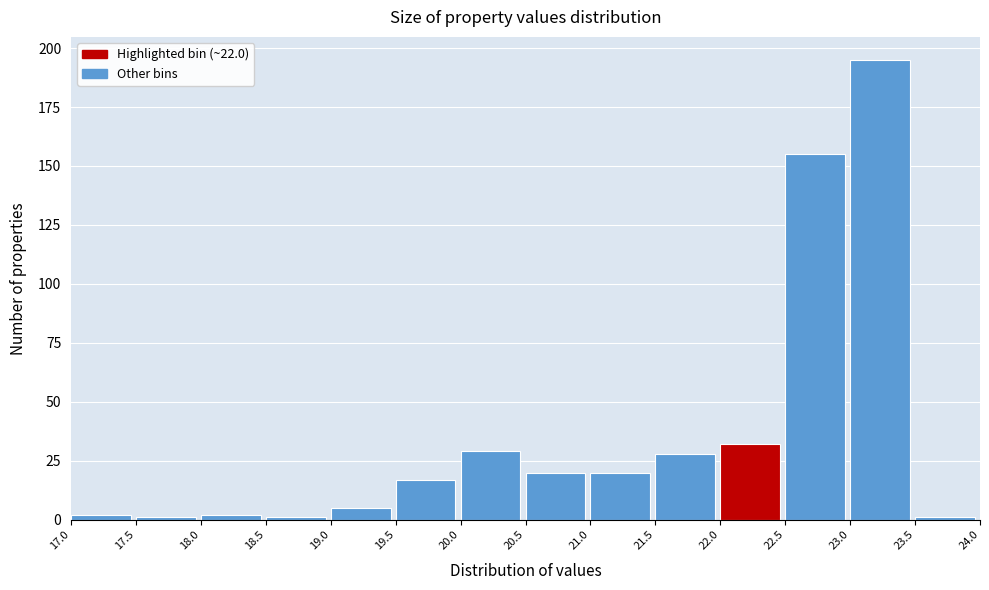

Over which range of the x-axis is the bar tallest?

23.0 to 23.5